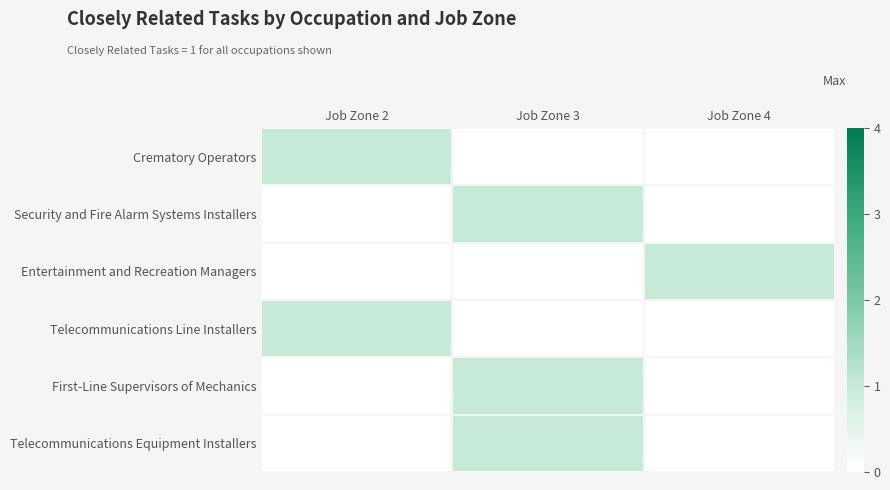

What is the difference between the highest and lowest values at Job Zone 4?

1